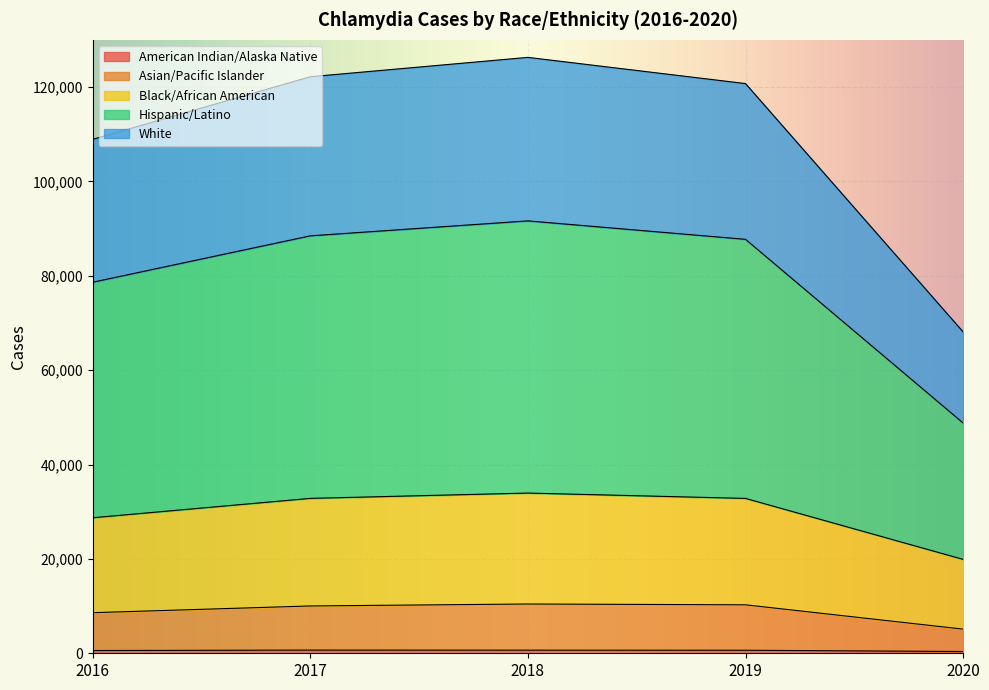

Does the chart display data point markers on the line(s)?

No